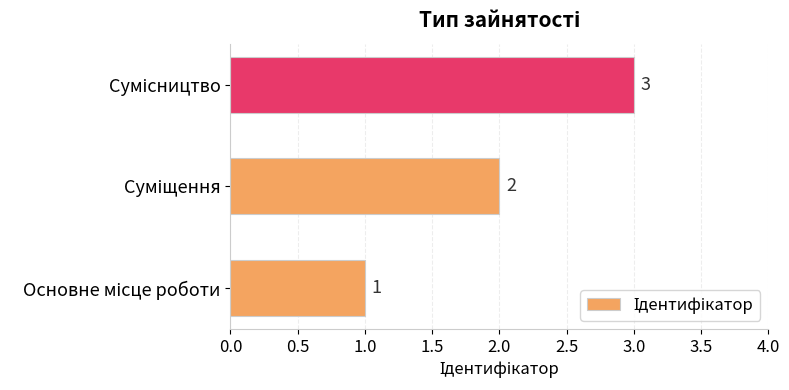

How many values are between 1 and 3?

3